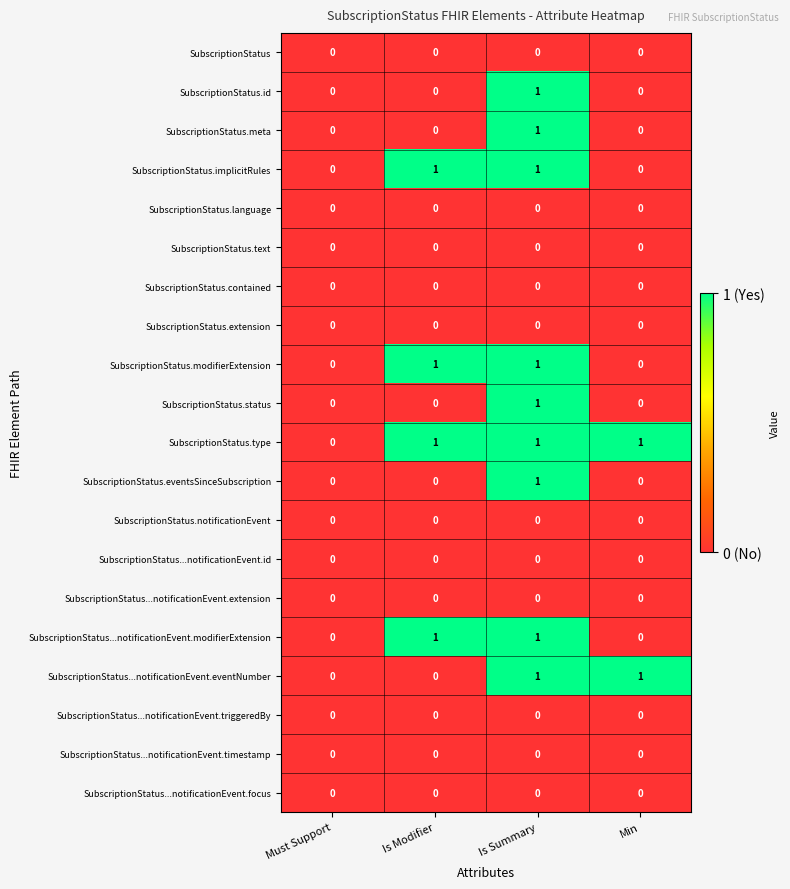

True or false: SubscriptionStatus...notificationEvent.eventNumber has a value of 1 at Is Summary.

True